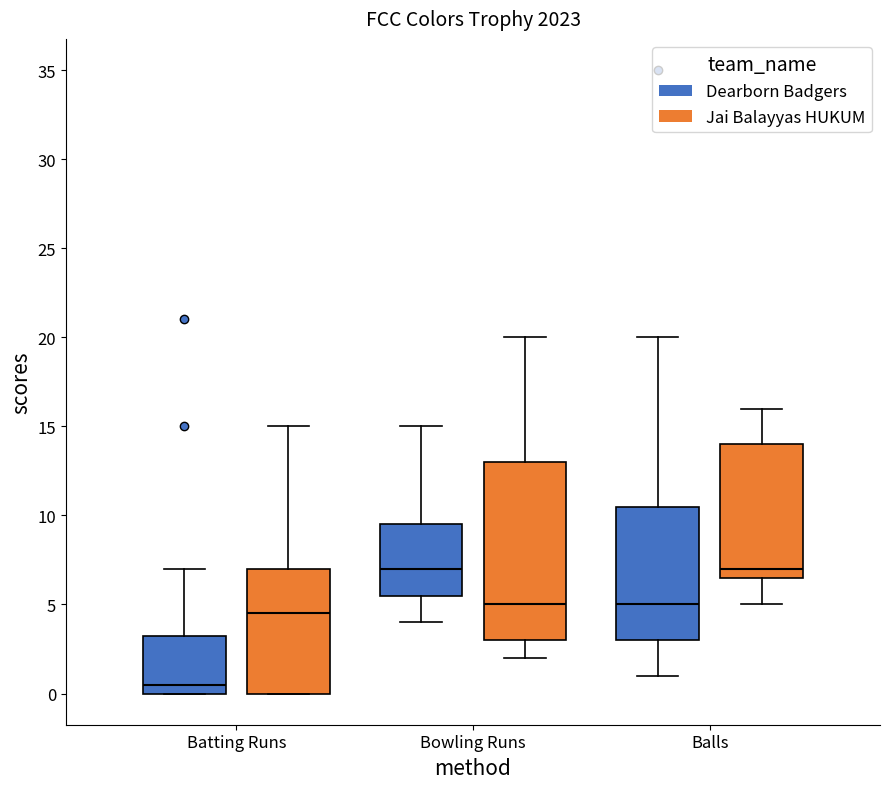

Reading left to right, transcribe this box plot: for each box, give where its median line is, the range the box spans, and where its two whiskers end, as read against the y-axis. The values are not printed on the chart, so give them approximately, as read against the axis.

Batting Runs (Dearborn Badgers): median 0.5, box 0.0 to 3.5, whiskers 0.0 to 7.0
Batting Runs (Jai Balayyas HUKUM): median 4.5, box 0.0 to 7.0, whiskers 0.0 to 15.0
Bowling Runs (Dearborn Badgers): median 7.0, box 5.5 to 9.5, whiskers 4.0 to 15.0
Bowling Runs (Jai Balayyas HUKUM): median 5.0, box 3.0 to 13.0, whiskers 2.0 to 20.0
Balls (Dearborn Badgers): median 5.0, box 3.0 to 10.5, whiskers 1.0 to 20.0
Balls (Jai Balayyas HUKUM): median 7.0, box 6.5 to 14.0, whiskers 5.0 to 16.0